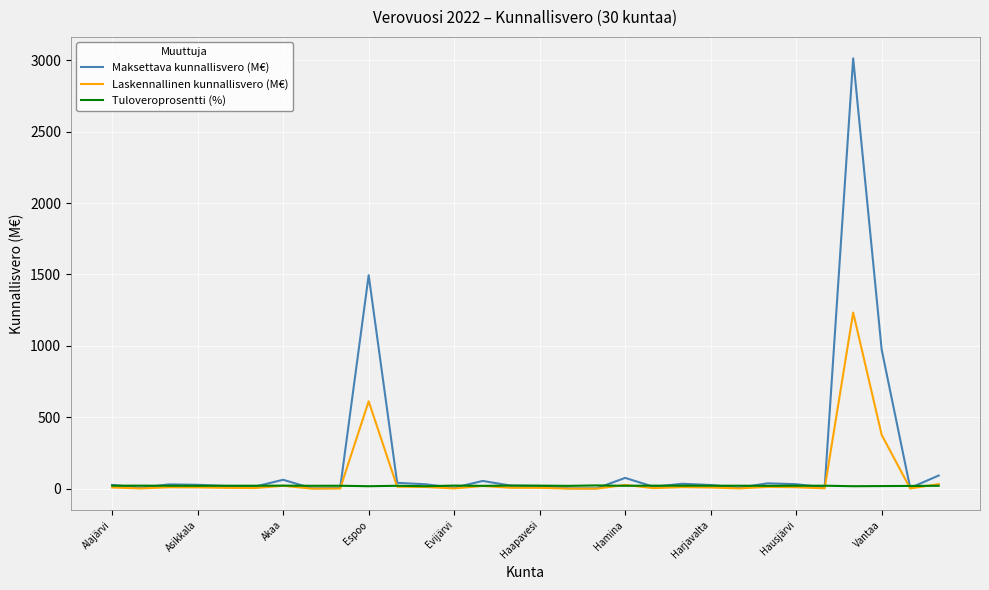

How many lines are shown in the chart?

3